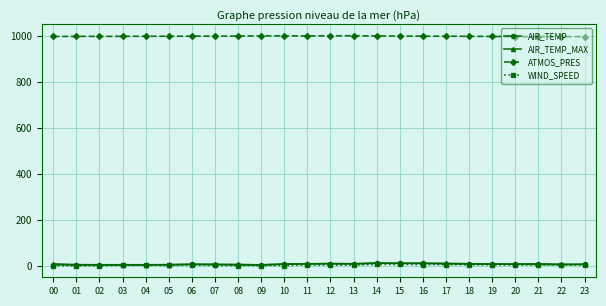

What are all the series names shown in the legend?

AIR_TEMP, AIR_TEMP_MAX, ATMOS_PRES, WIND_SPEED